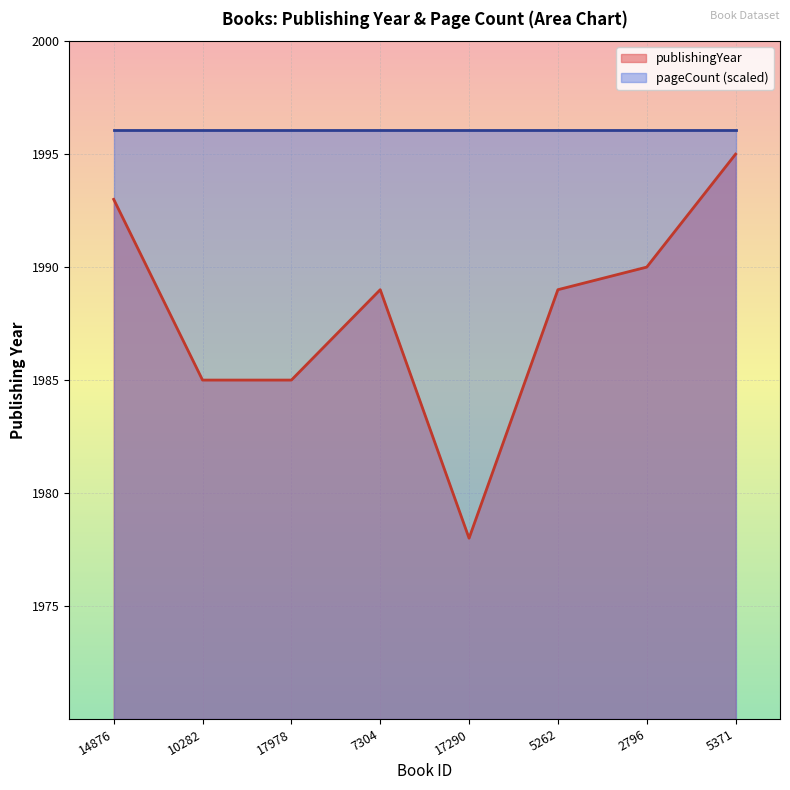

Reading left to right, what are all the values shown in this chart?

14876=1993	10282=1985	17978=1985	7304=1989	17290=1978	5262=1989	2796=1990	5371=1995